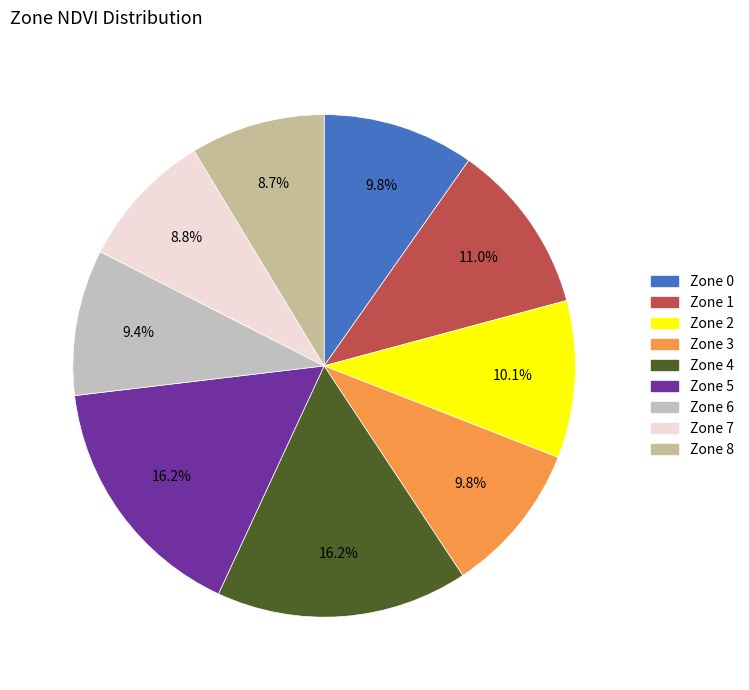

Combined, what portion of the pie is Zone 7 and Zone 8?

17.5%